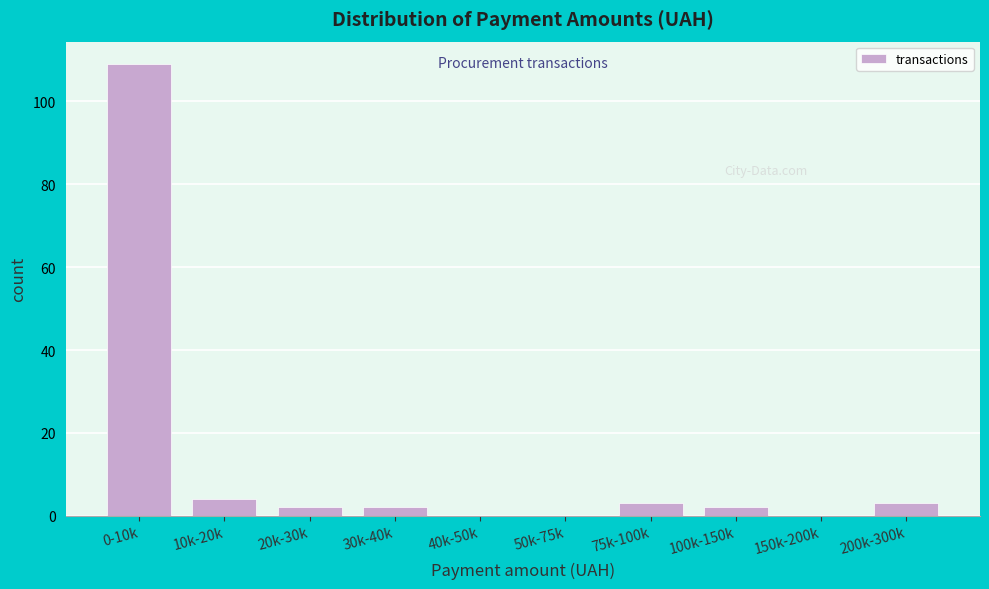

Reading left to right, transcribe all the data shown in this chart.

0-10k=109	10k-20k=4	20k-30k=2	30k-40k=2	40k-50k=0	50k-75k=0	75k-100k=3	100k-150k=2	150k-200k=0	200k-300k=3